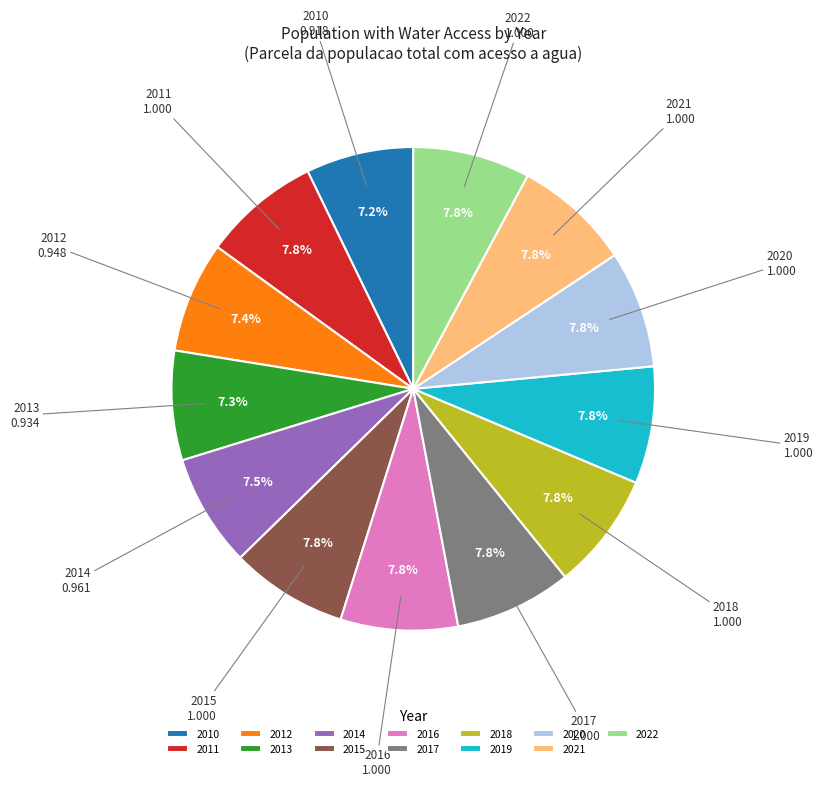

Is the sum of 2011 and 2016 greater than half?

No